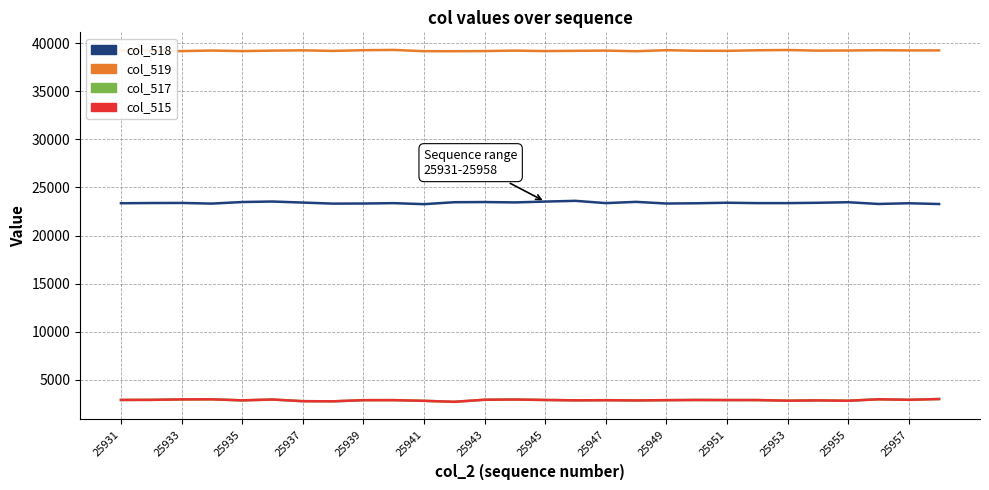

What is the difference between the second highest and minimum values in the col_518 series?

274